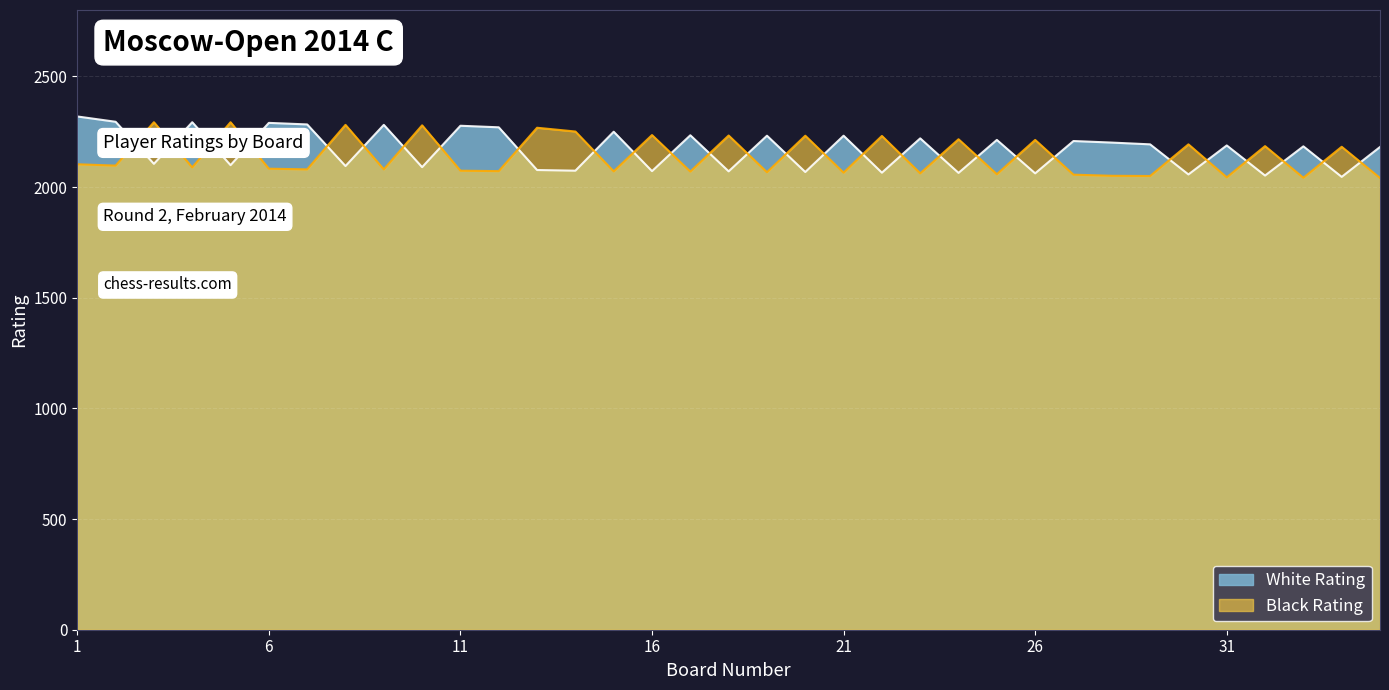

What is the difference between the maximum and minimum values in the White Rating series?

273